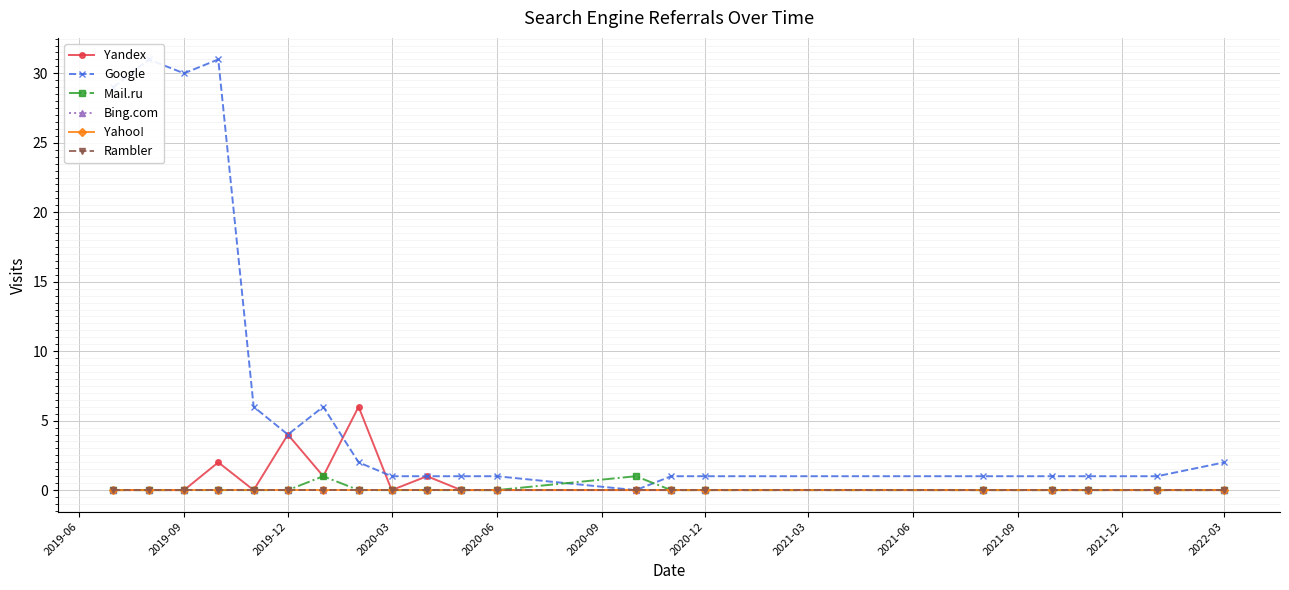

What is the maximum value for Yandex?

6